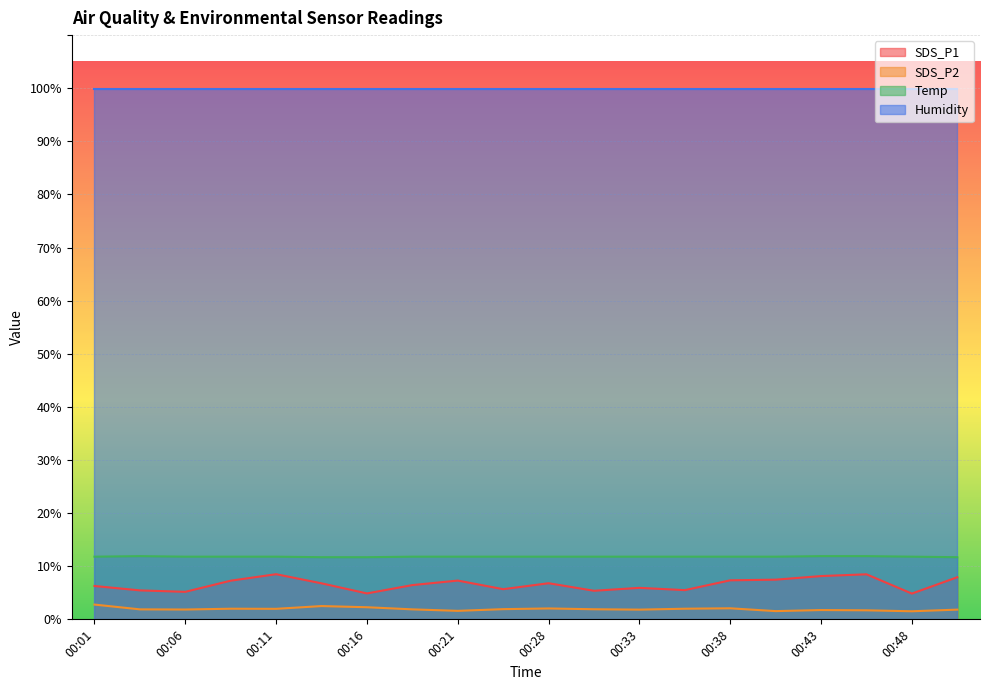

What is the sum of all SDS_P1 values?

131.6